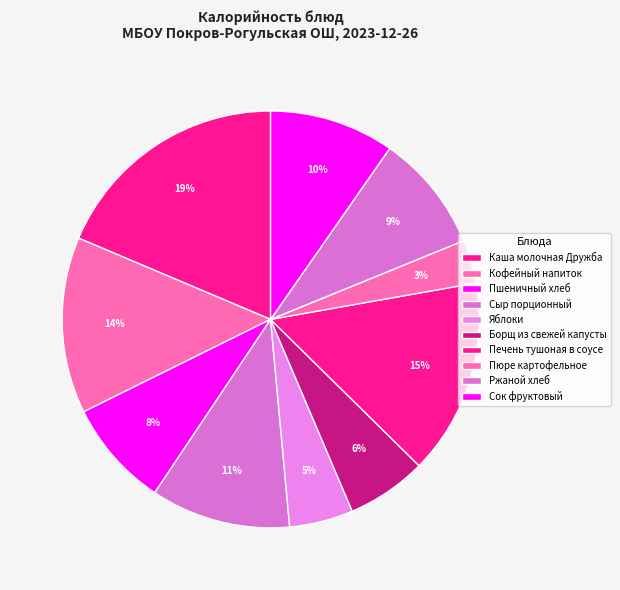

To the nearest percent, what percentage of the pie is Кофейный напиток?

14%